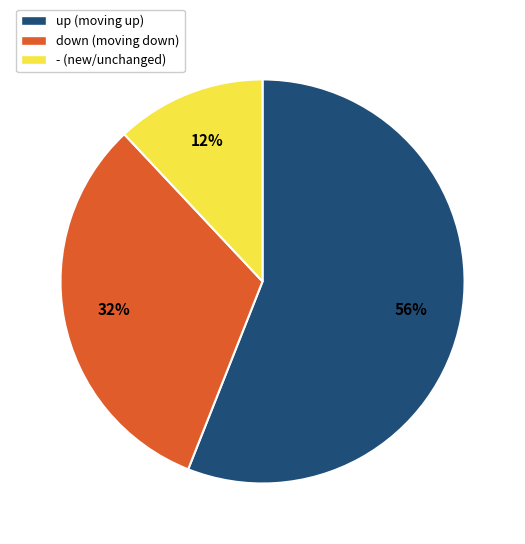

To the nearest percent, what is the difference between the largest and smallest slice percentages?

44%